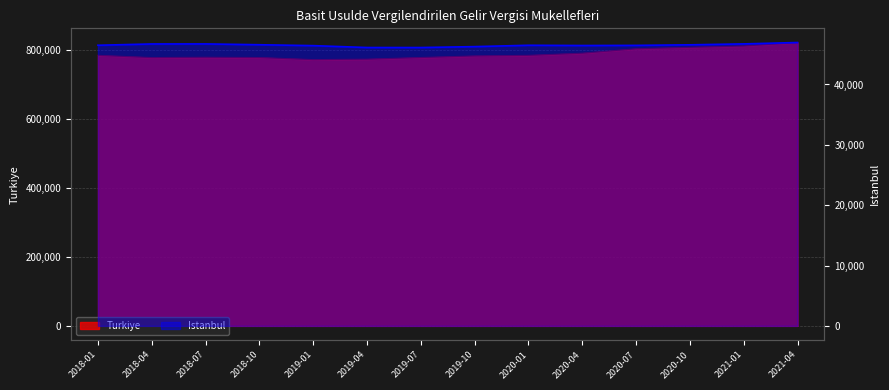

List the labels in order of Istanbul value, smallest first.

2019-07, 2019-04, 2019-10, 2019-01, 2020-04, 2020-07, 2018-01, 2020-01, 2020-10, 2018-10, 2018-04, 2018-07, 2021-01, 2021-04